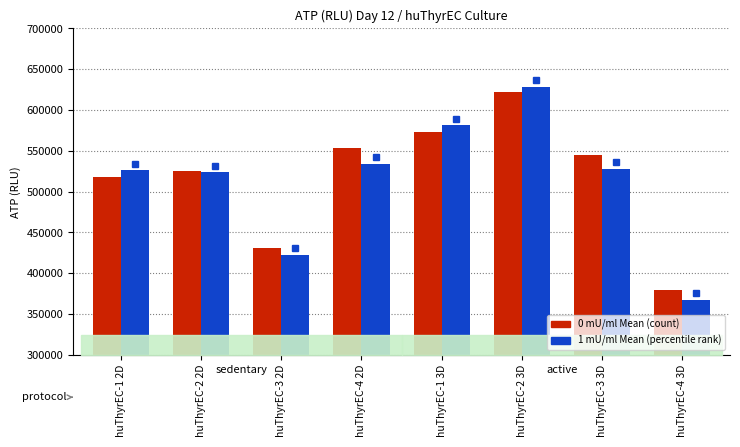

At which category is the sum across all series the highest?

huThyrEC-2 3D